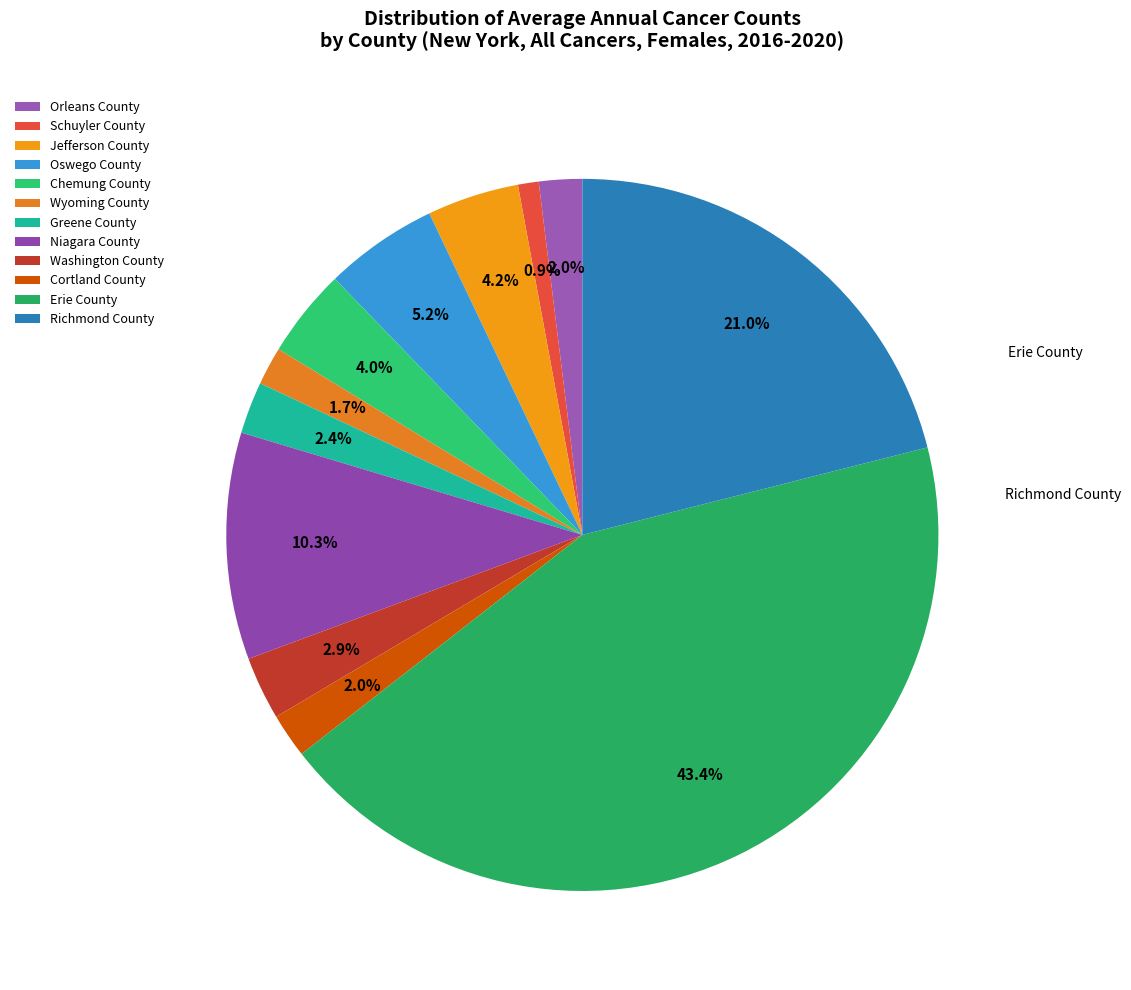

What percentage is the Erie County slice, to the nearest percent?

43%